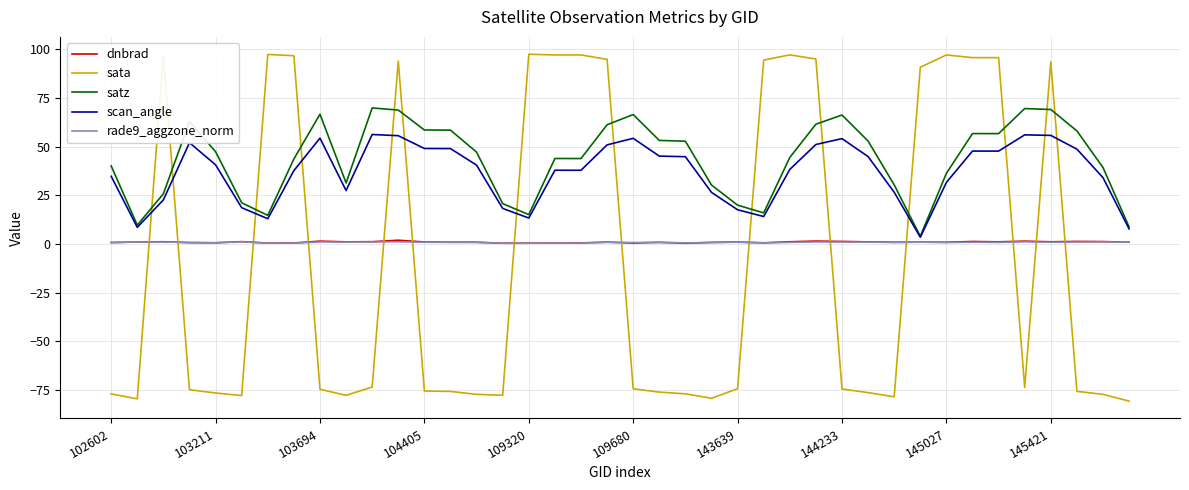

What is the maximum value for sata?

97.4